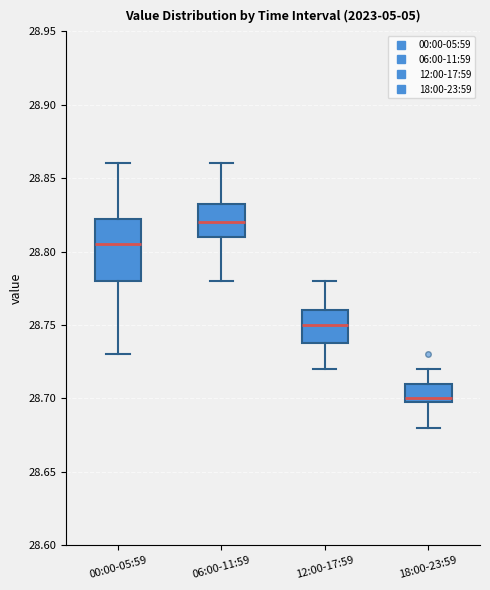

Reading left to right, transcribe this box plot: for each box, give where its median line is, the range the box spans, and where its two whiskers end, as read against the y-axis. The values are not printed on the chart, so give them approximately, as read against the axis.

00:00-05:59: median 28.805, box 28.780 to 28.825, whiskers 28.730 to 28.860
06:00-11:59: median 28.820, box 28.810 to 28.835, whiskers 28.780 to 28.860
12:00-17:59: median 28.750, box 28.740 to 28.760, whiskers 28.720 to 28.780
18:00-23:59: median 28.700 (just above the box's lower edge), box 28.700 to 28.710, whiskers 28.680 to 28.720